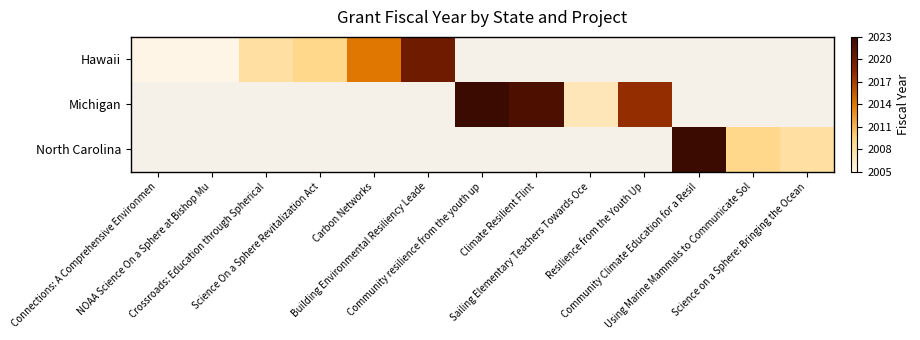

How many categories are shown in the chart?

13